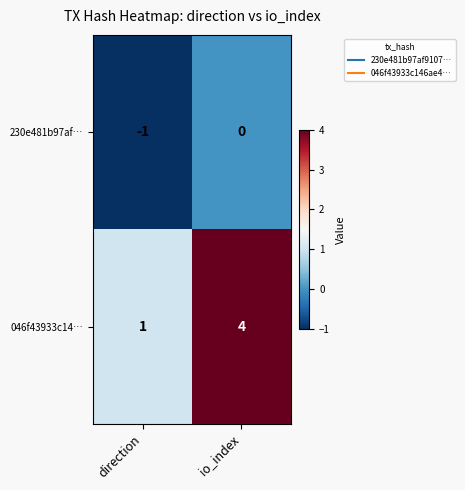

Rank the series by their average value, from lowest to highest.

230e481b97af…, 046f43933c14…